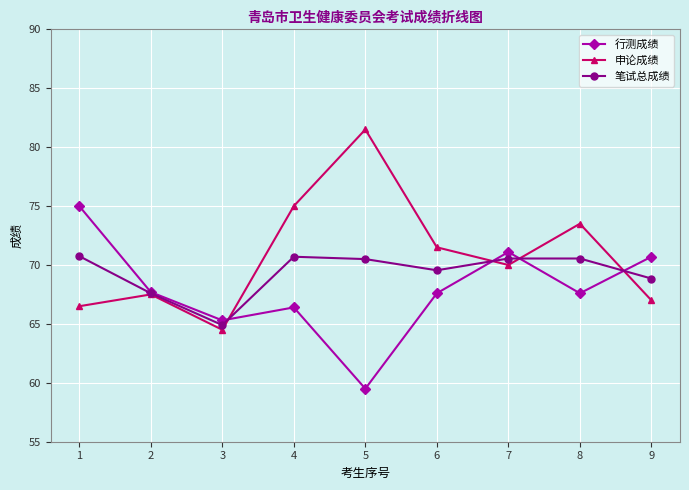

What is the value of the 笔试总成绩 point at the 2nd from the left?

67.6